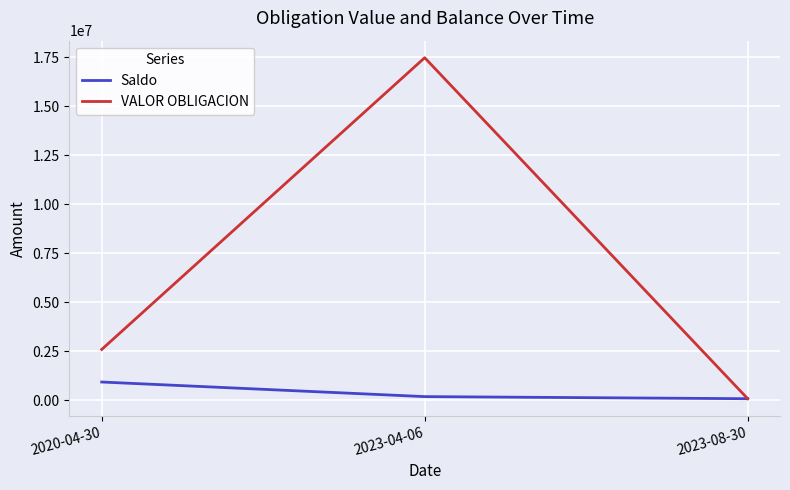

Is the value of VALOR OBLIGACION at 2020-04-30 greater than the value of Saldo at 2023-08-30?

Yes